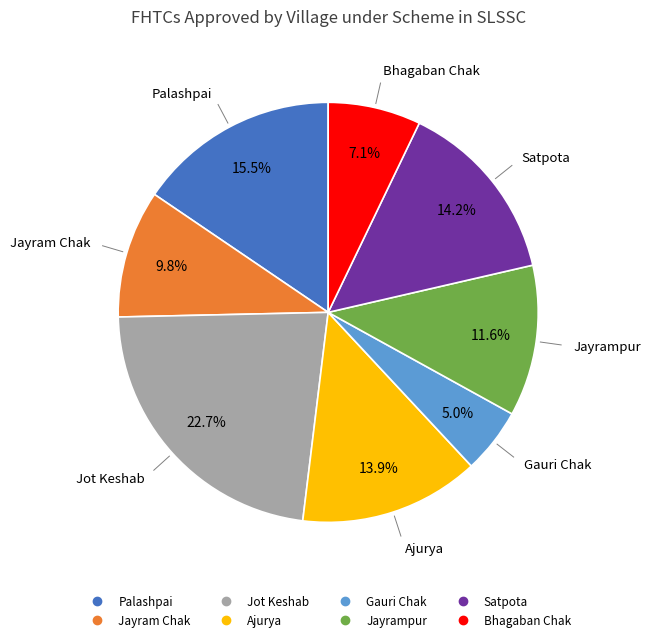

Between Bhagaban Chak and Jayrampur, which is larger?

Jayrampur